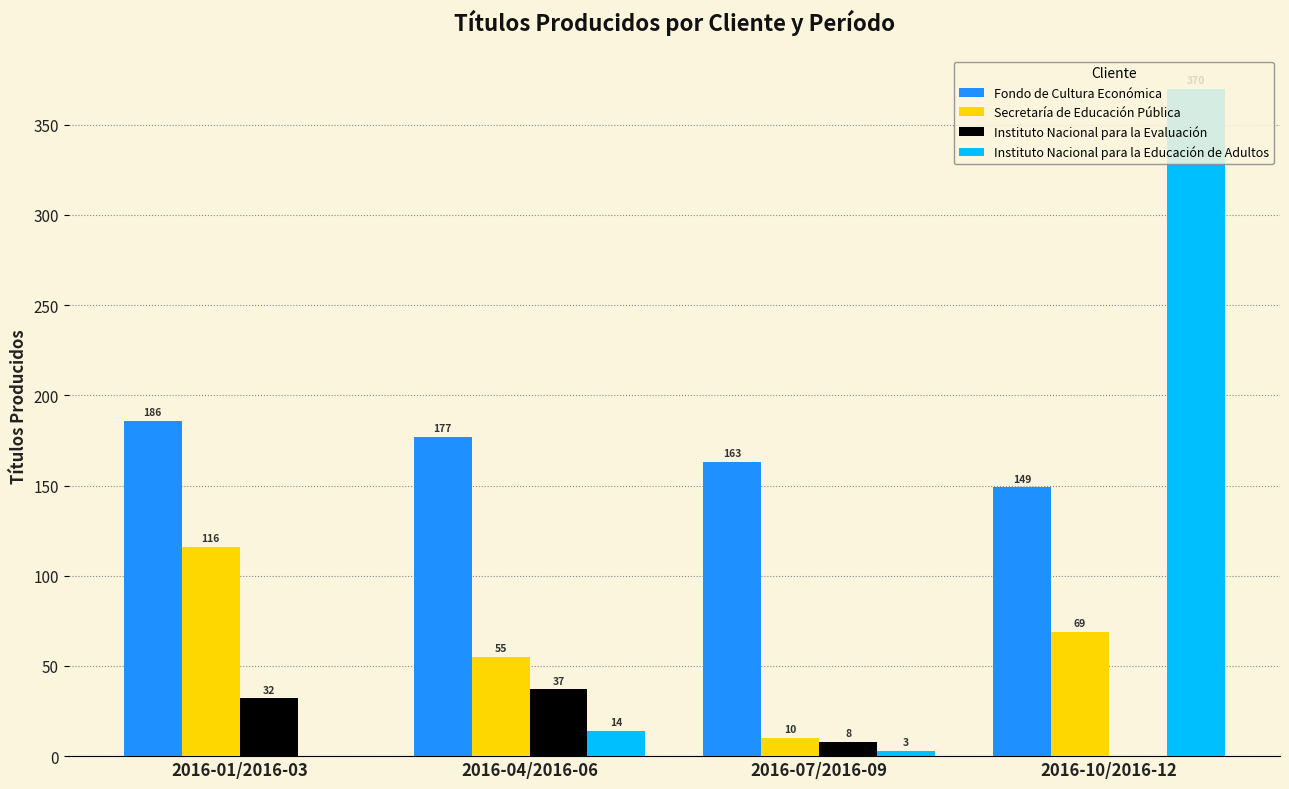

Is it true that Instituto Nacional para la Educación de Adultos equals 14 at 2016-04/2016-06?

True